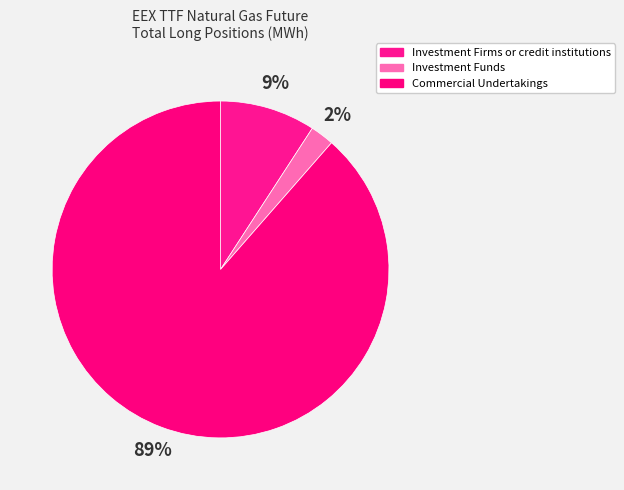

Which slice represents more than half of the pie?

Commercial Undertakings